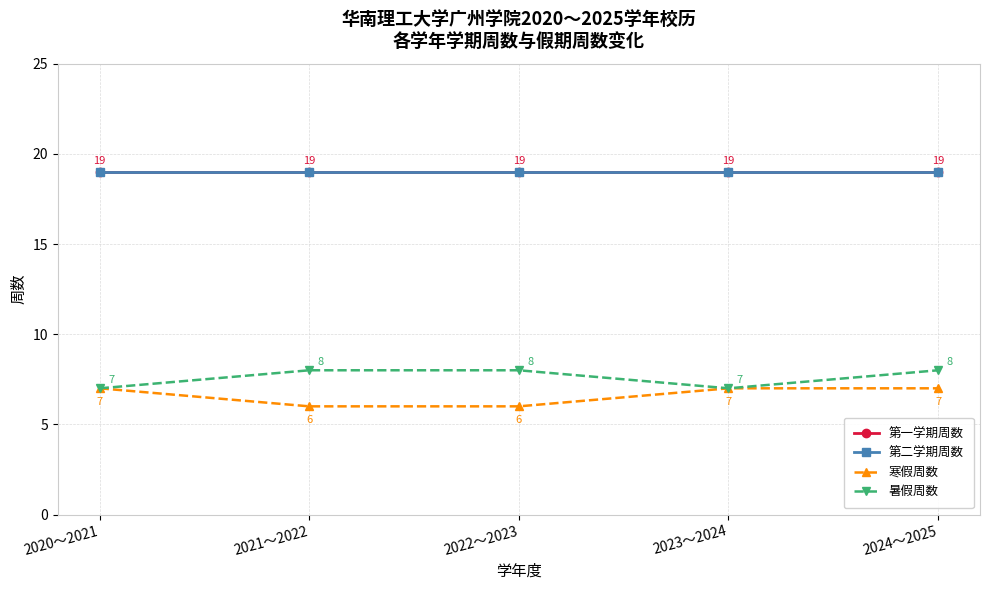

Is this an area chart (filled region under the line)?

No